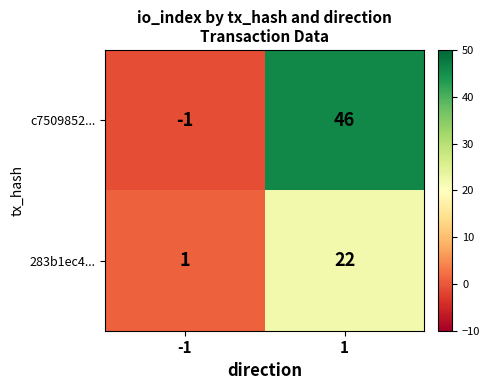

The value of 283b1ec4... at -1 is 0. True or false?

False